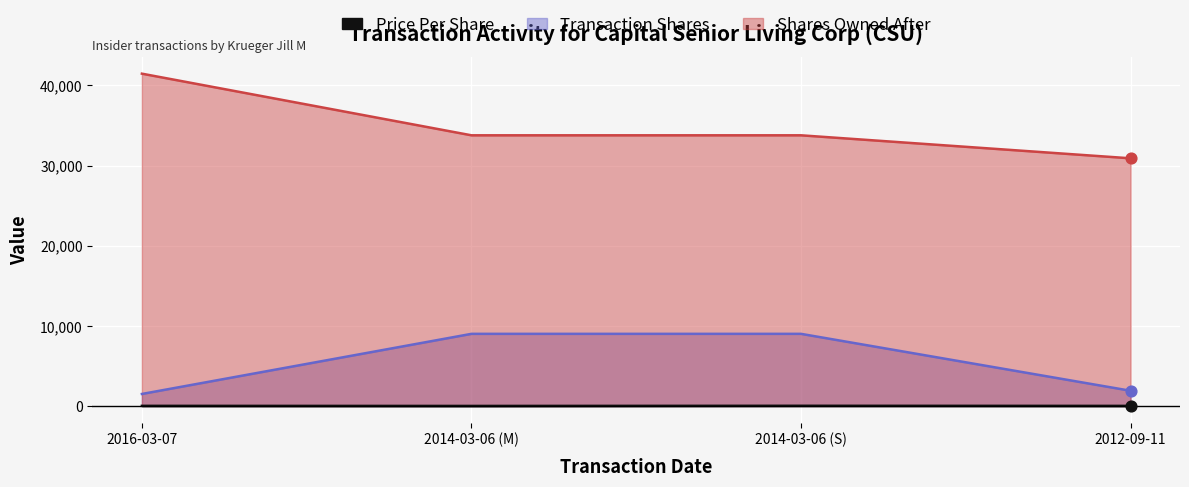

Which series contains the lowest Y value?

transactionPricePerShare